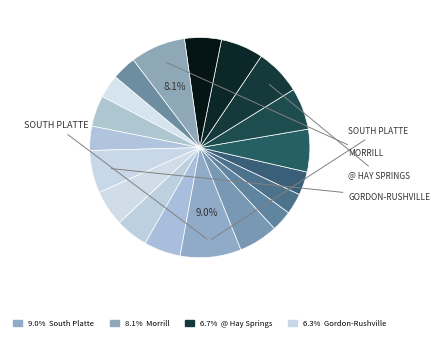

Which slice is the smallest?

Cody-Kilgore